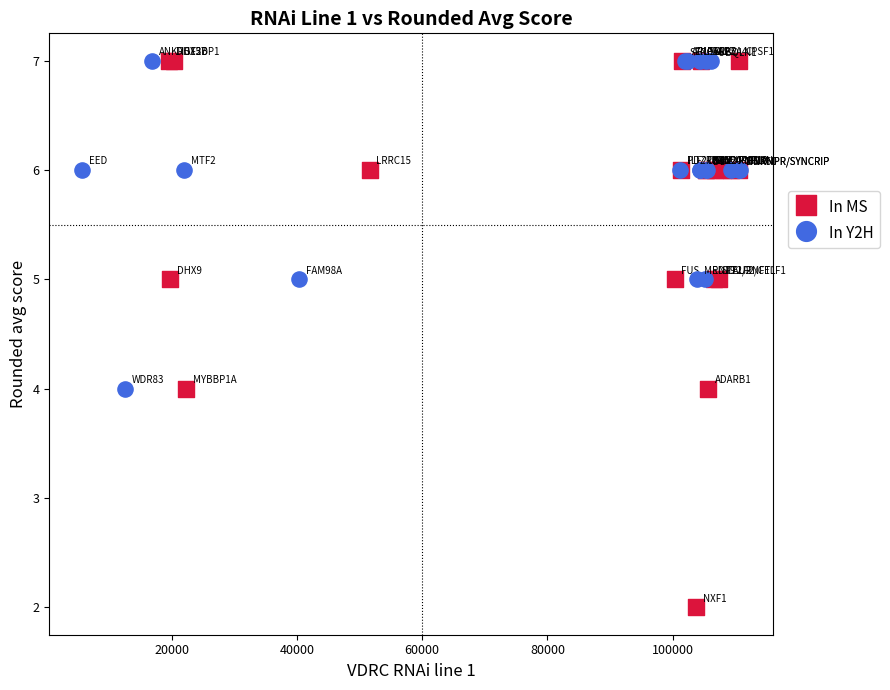

What are all the series names shown in the legend?

In MS, In Y2H